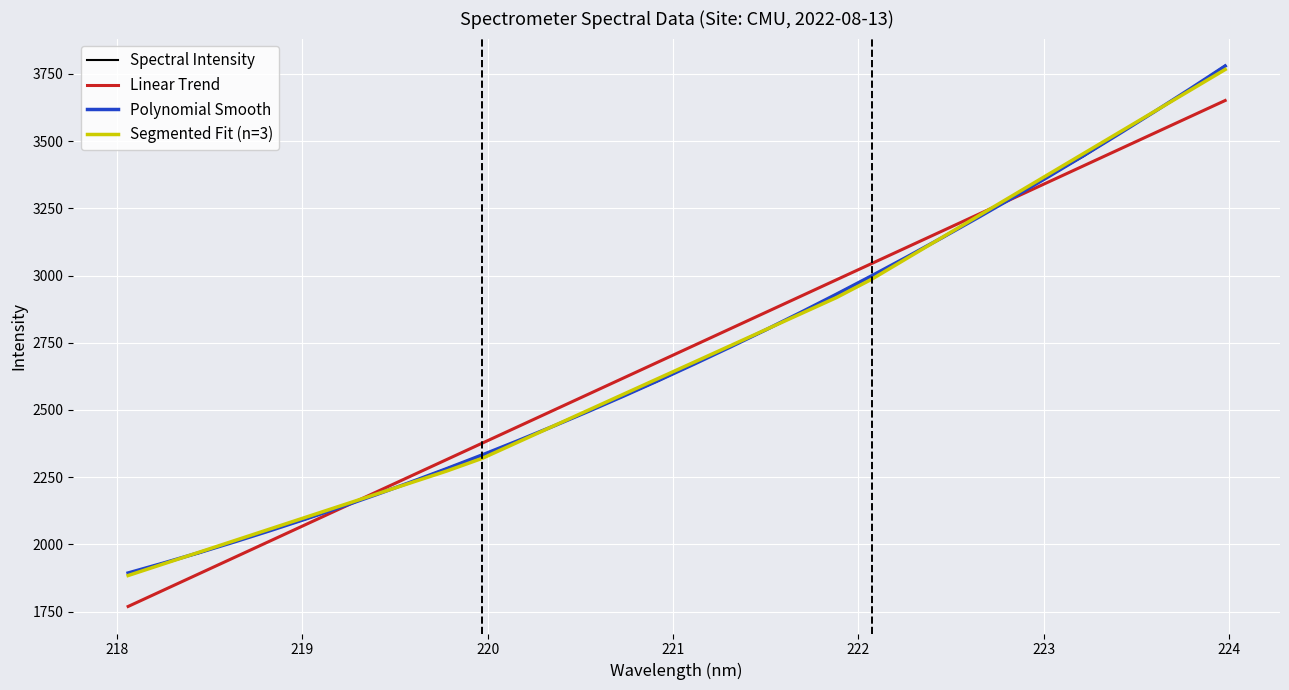

How many data points are less than 2673?

16